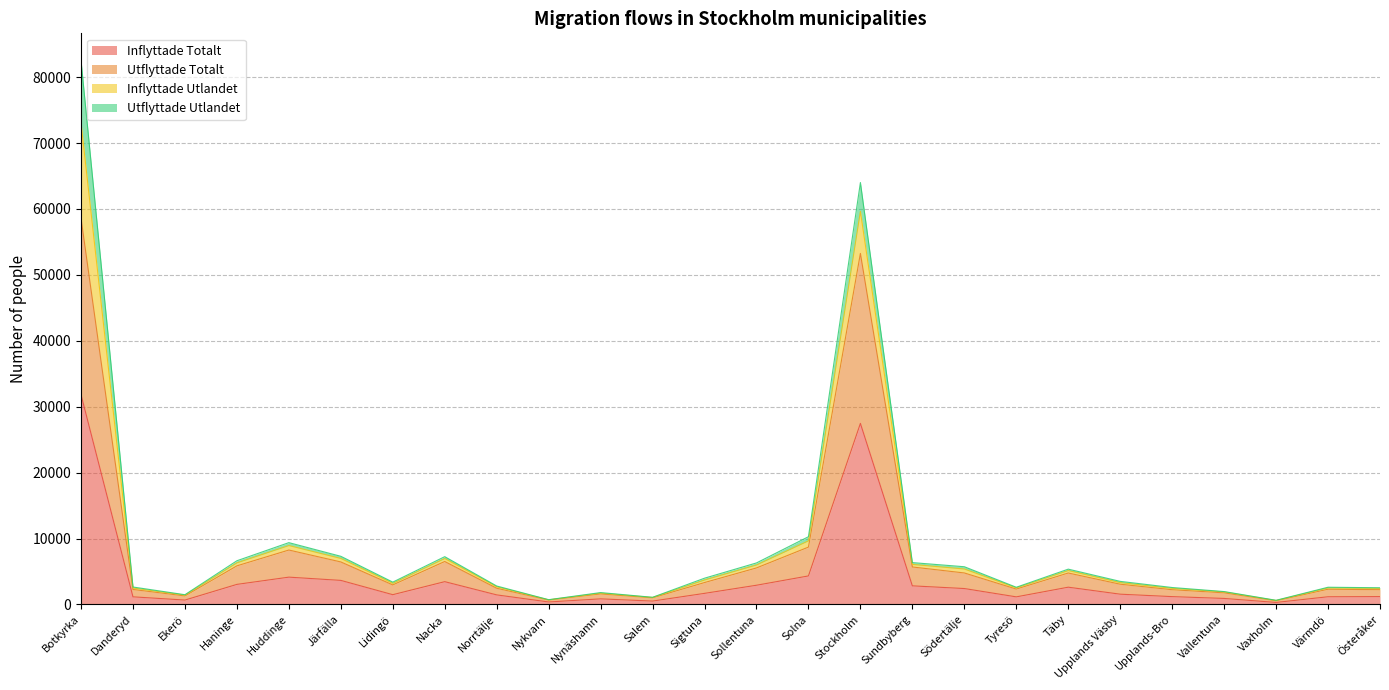

What is the maximum value for Inflyttade Totalt?

31838